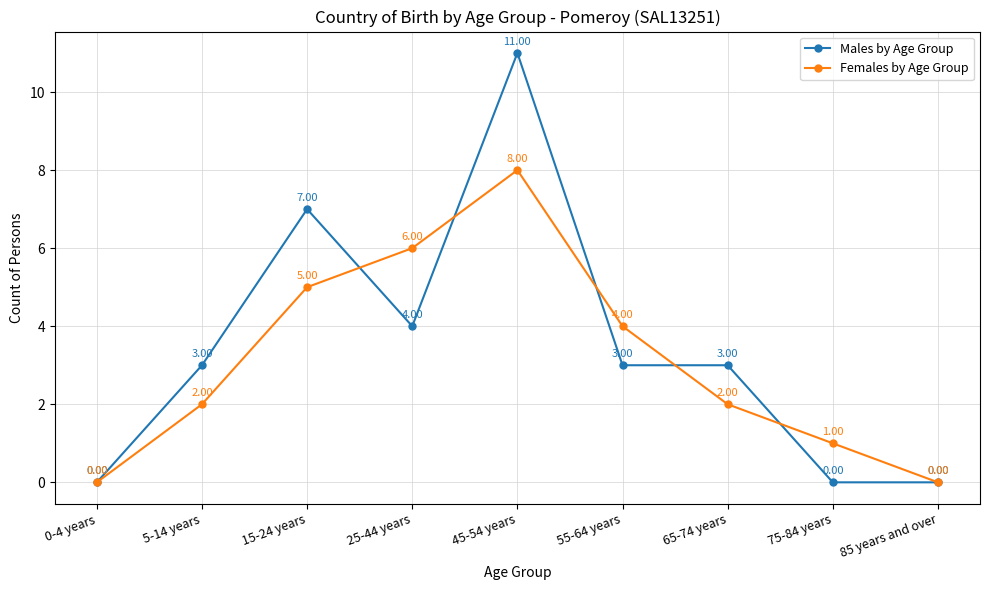

True or false: Males by Age Group has a value of 0 at 75-84 years.

True